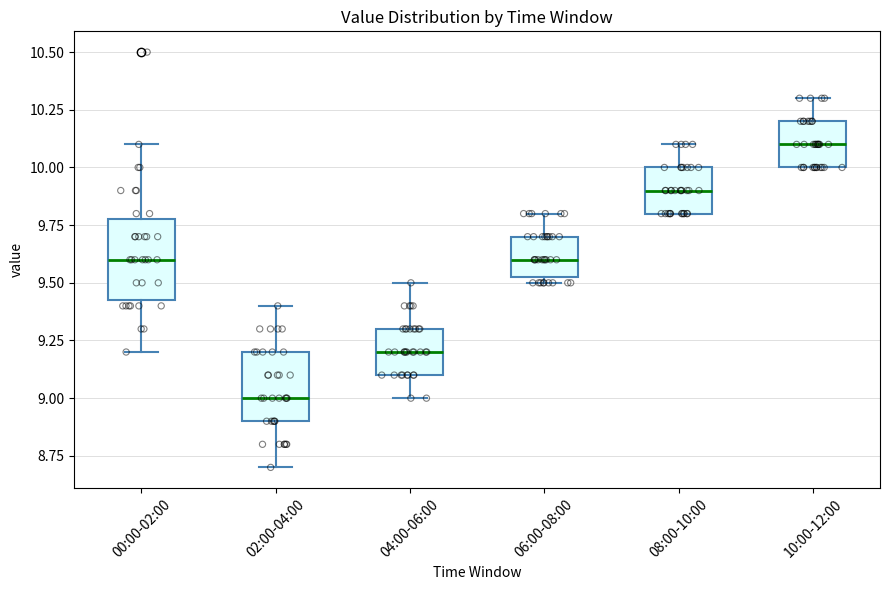

Where does the lower whisker of the box for 02:00-04:00 end on the y-axis? The values are not printed on the chart, so give them approximately, as read against the axis.

8.70